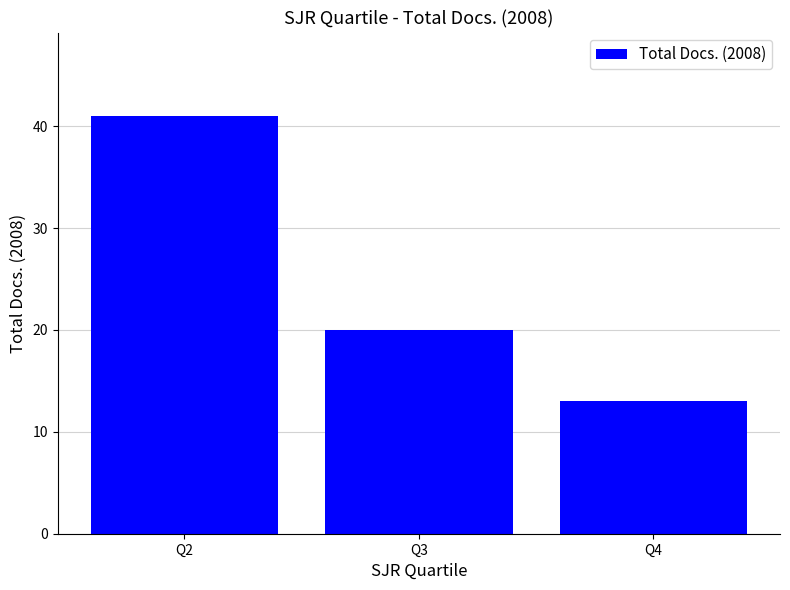

What is the value of the 1st bar from the left?

41